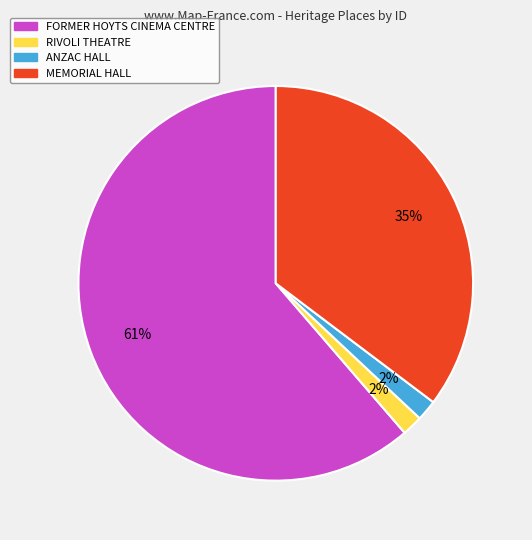

Which category has the biggest portion of the pie?

FORMER HOYTS CINEMA CENTRE